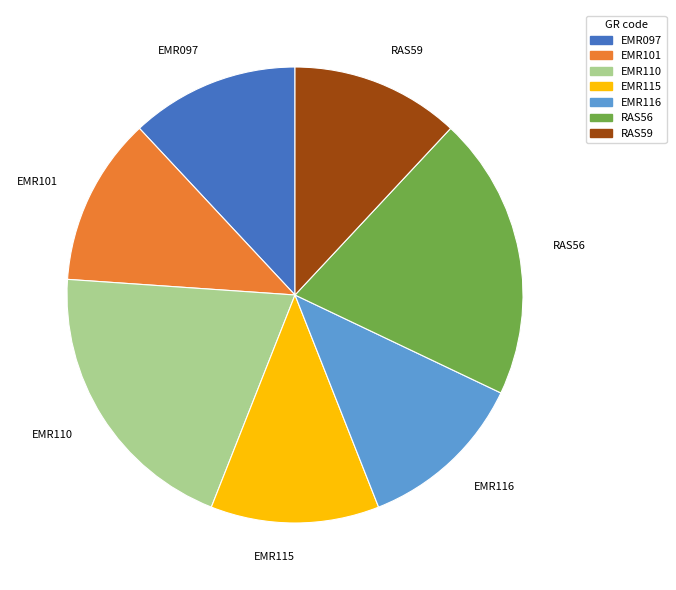

Is RAS56 the majority of the pie?

No